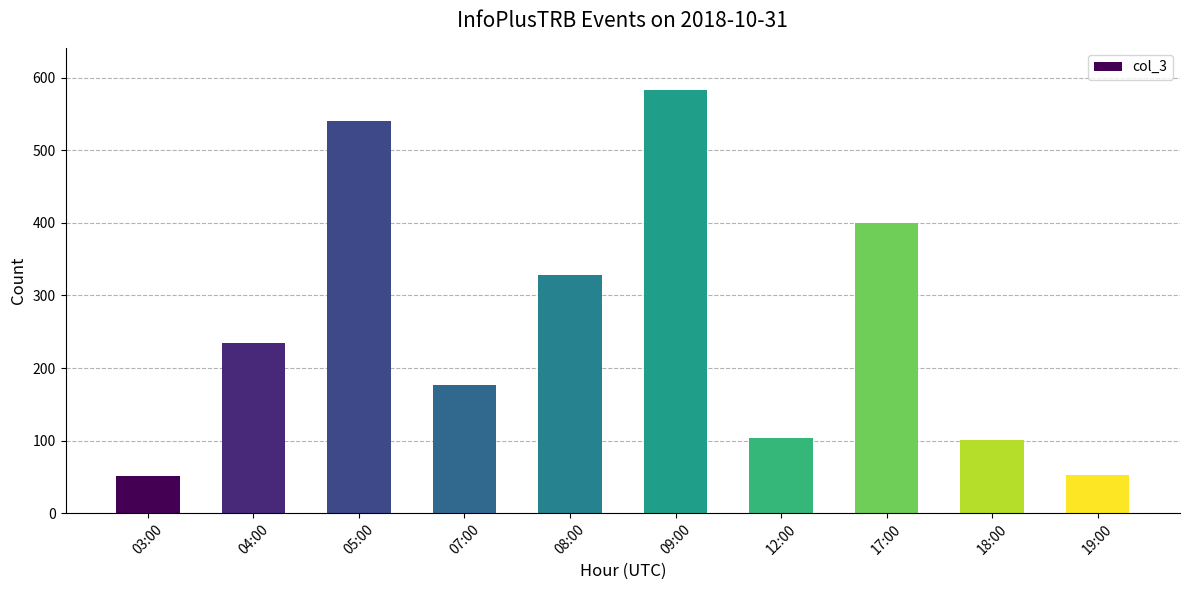

What is the value of the 3rd bar from the left?

541